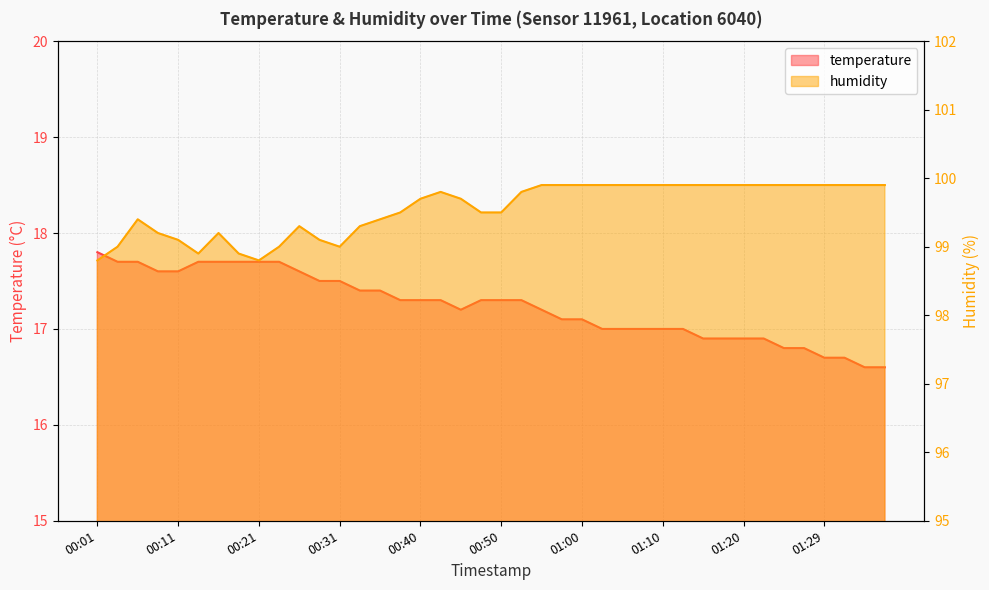

What position from the right is 00:35?

26